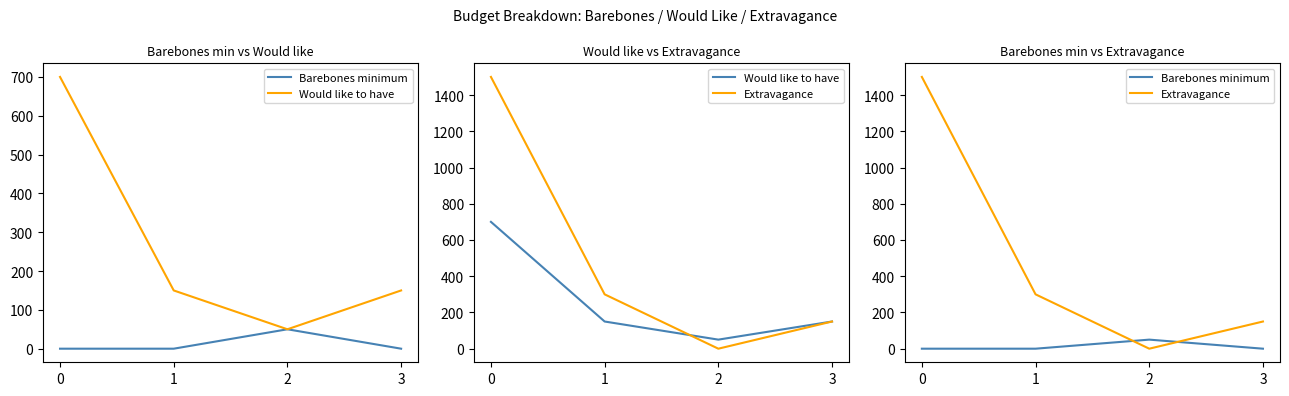

What are all the series names shown in the legend?

Barebones minimum, Would like to have, Extravagance